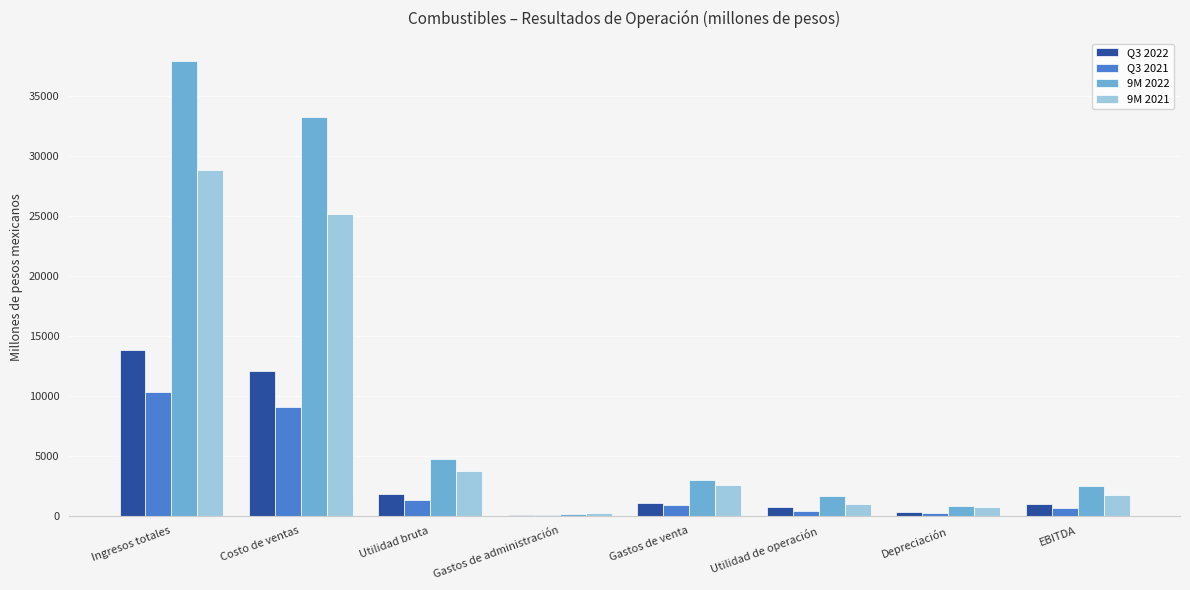

What is the sum of all 9M 2022 values?

83858.0